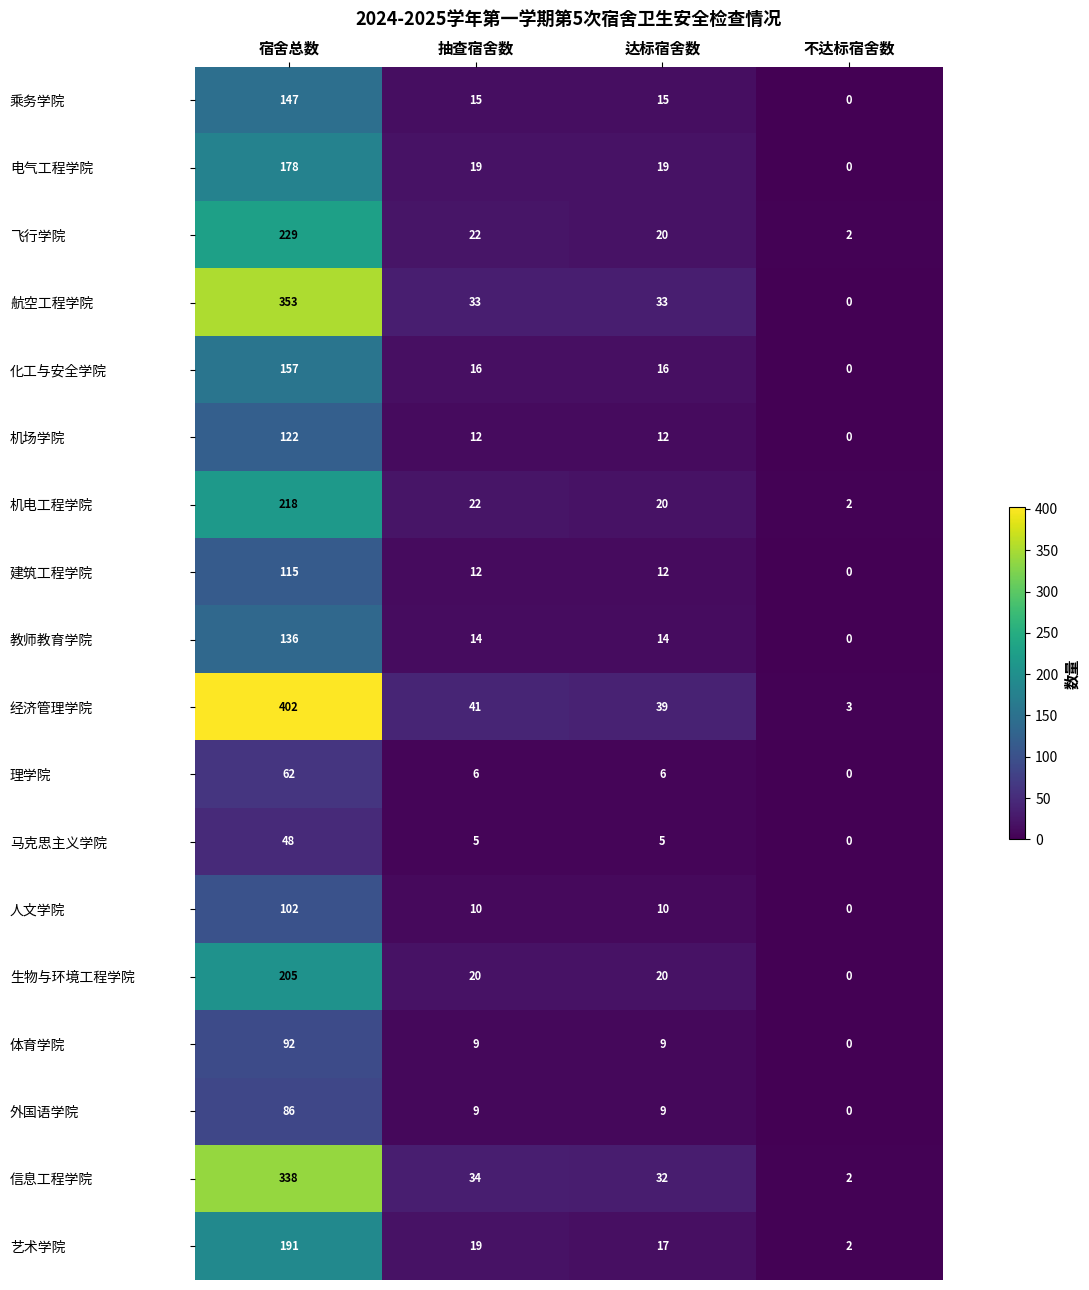

Where does the 外国语学院 series first go above 9?

宿舍总数